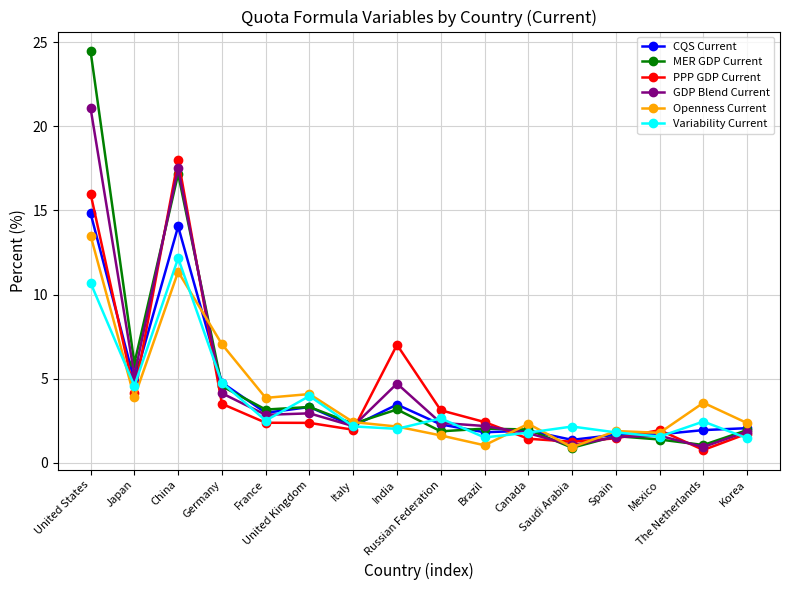

Which series has the largest range (max minus min)?

MER GDP Current